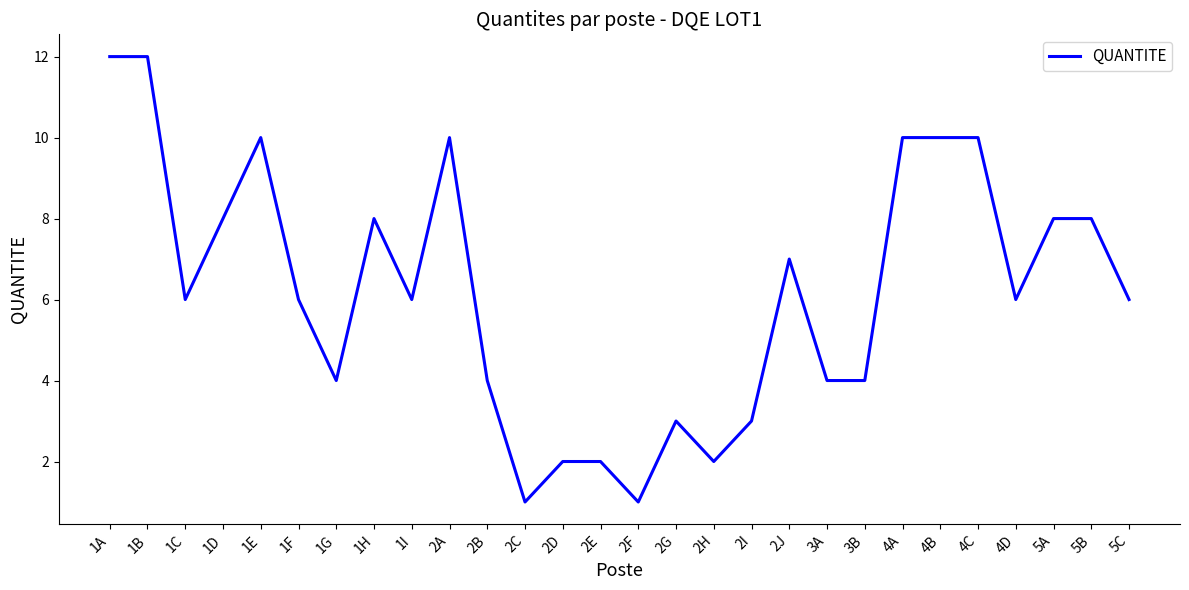

The value at 5B is 11. True or false?

False